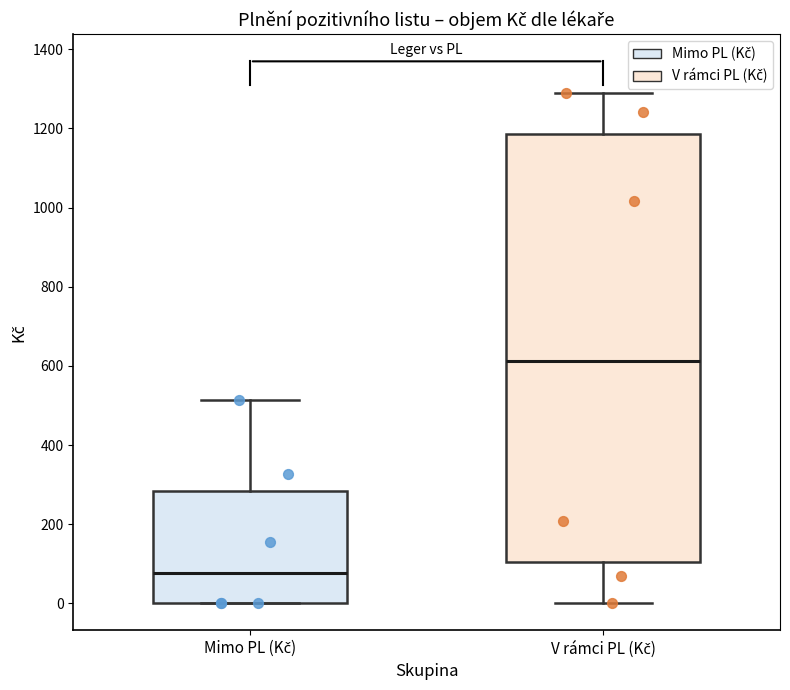

Which box is the tallest, from its lower edge to its upper edge?

V rámci PL (Kč)